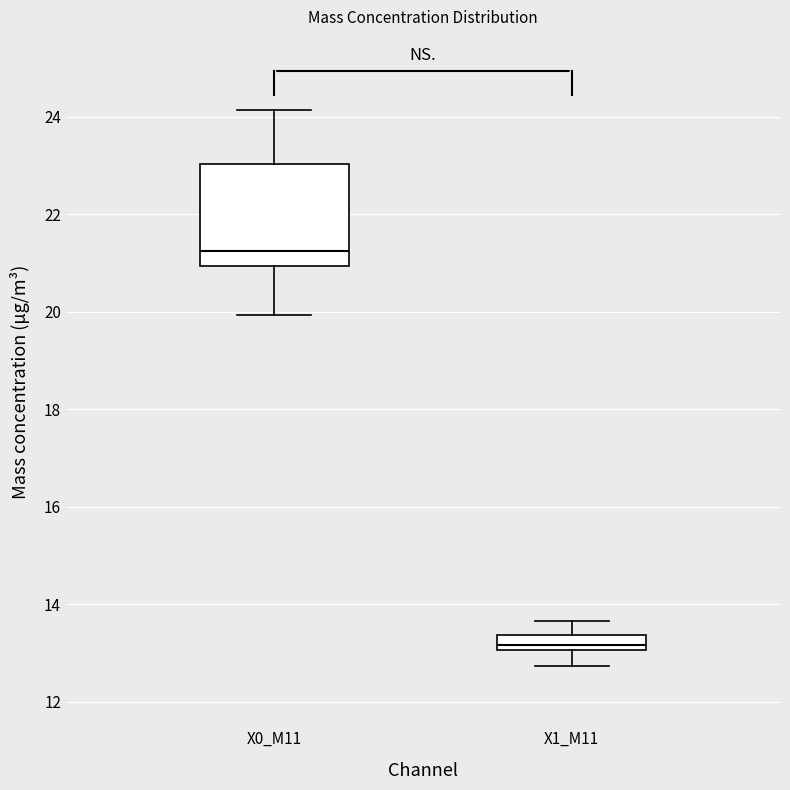

Comparing the boxes themselves (not the whiskers), which one is the tallest?

X0_M11